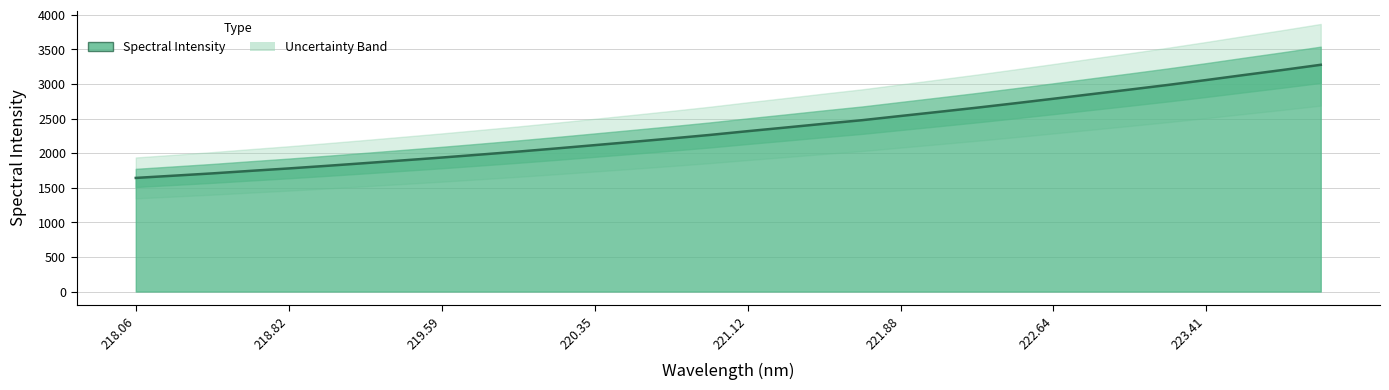

Is it true that the value at 221.12 is 2318.1?

True